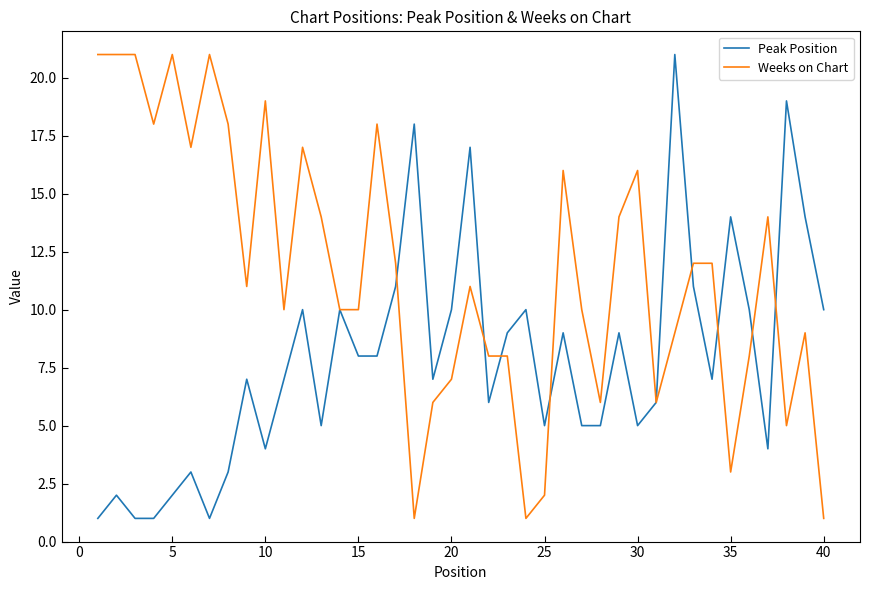

What is the greatest value displayed?

21